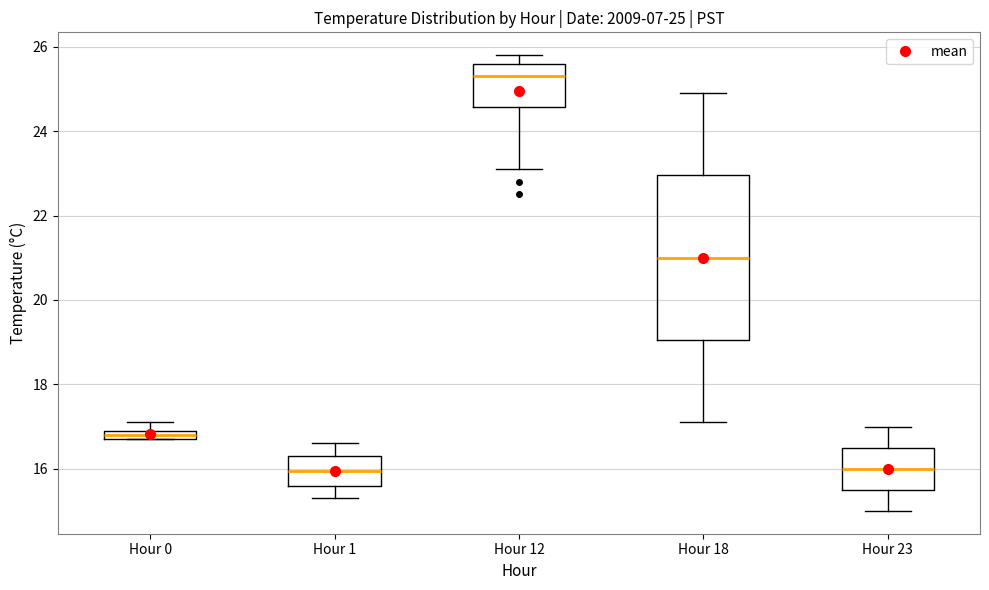

Comparing the boxes themselves (not the whiskers), which one is the tallest?

Hour 18